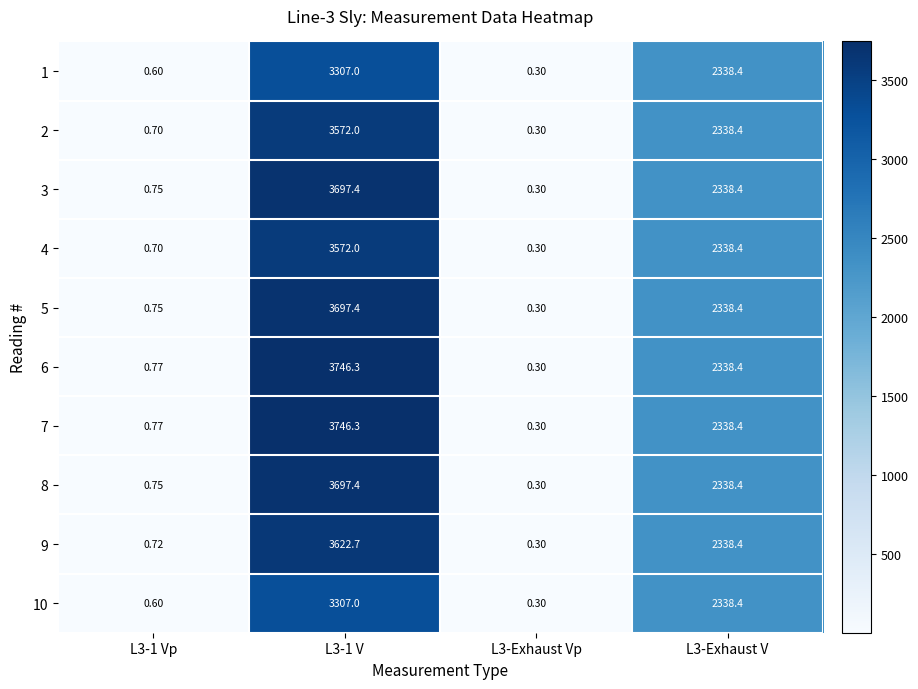

How many categories are shown in the chart?

4